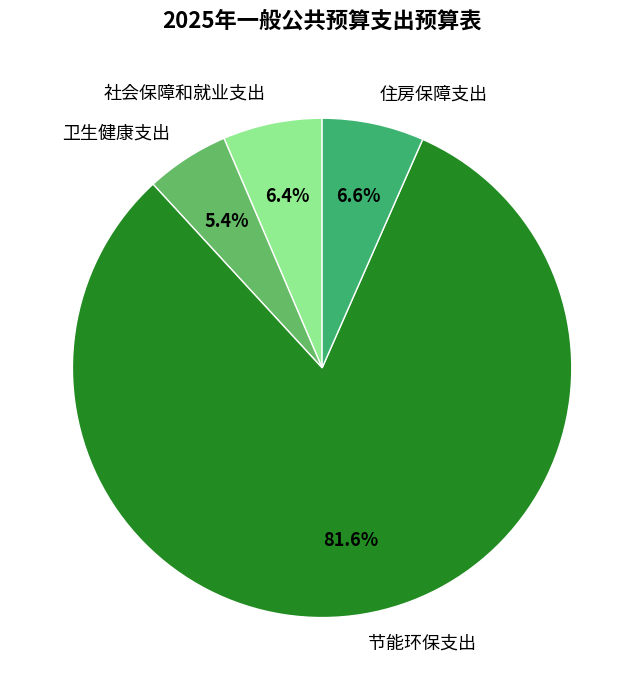

The 节能环保支出 slice represents 82% of the pie. True or false?

True